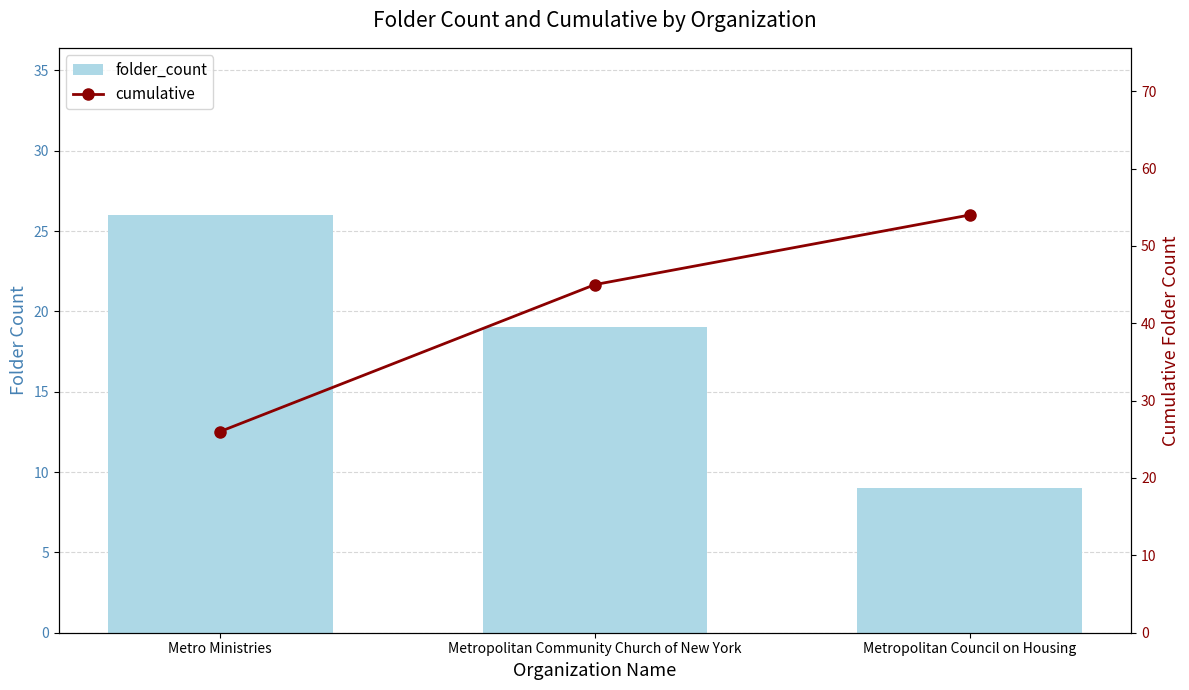

Reading left to right, list all the values displayed in this chart.

folder_count: Metro Ministries=26	Metropolitan Community Church of New York=19	Metropolitan Council on Housing=9
cumulative: Metro Ministries=26	Metropolitan Community Church of New York=45	Metropolitan Council on Housing=54